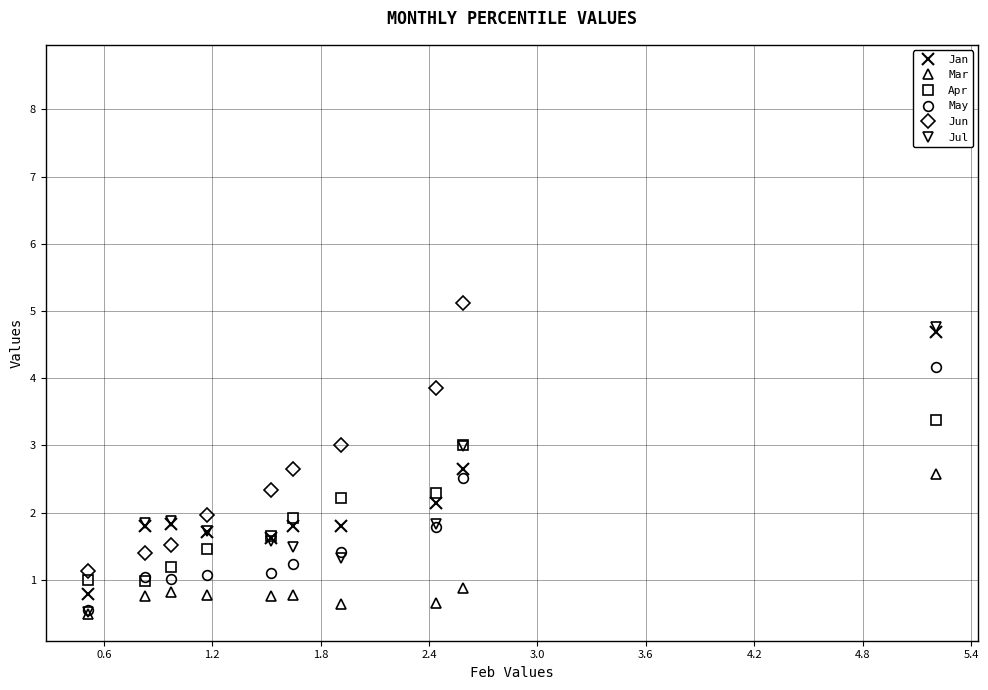

Rank the series by their maximum value, from highest to lowest.

Jun, Jul, Jan, May, Apr, Mar